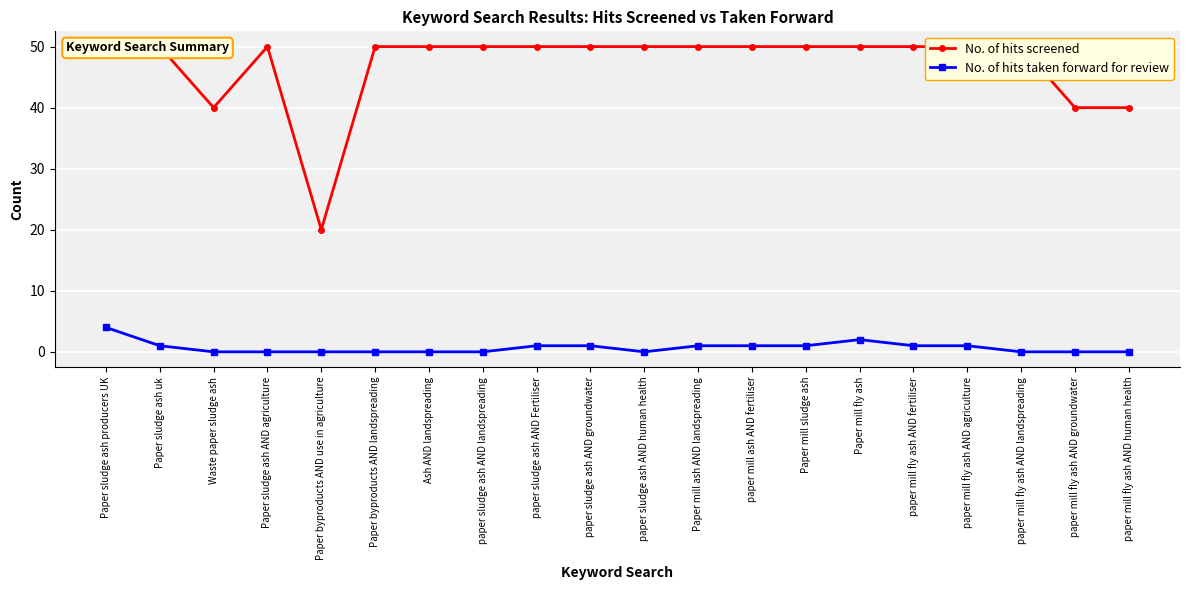

How many series are shown in this chart?

2